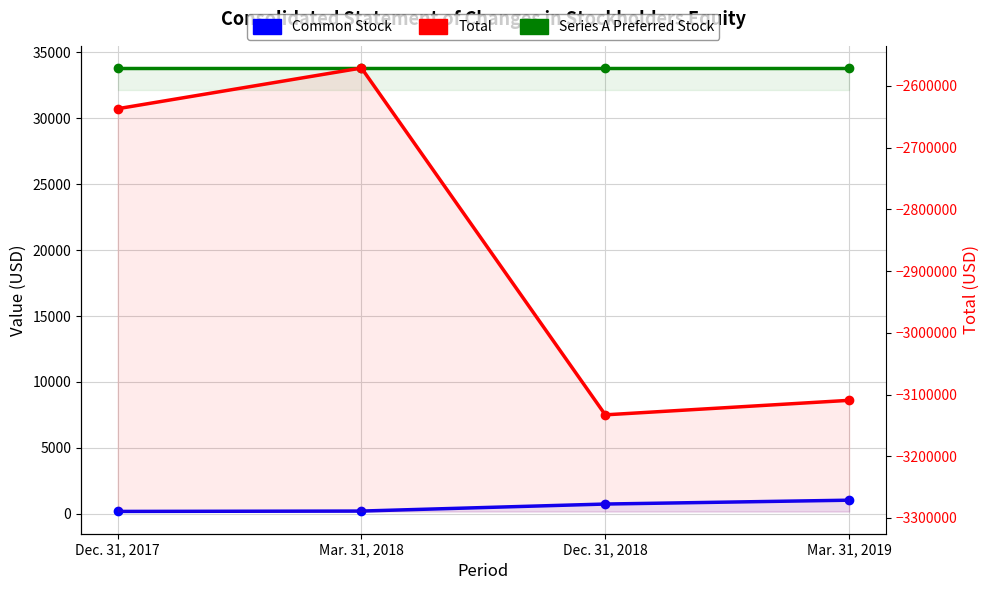

Does the chart display data point markers on the line(s)?

Yes